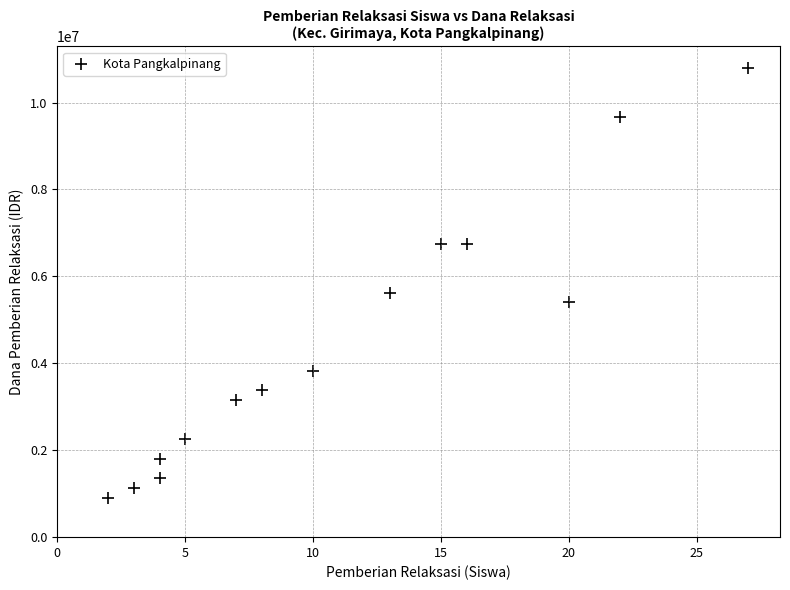

What is the range of Y values (max minus min)?

9900000